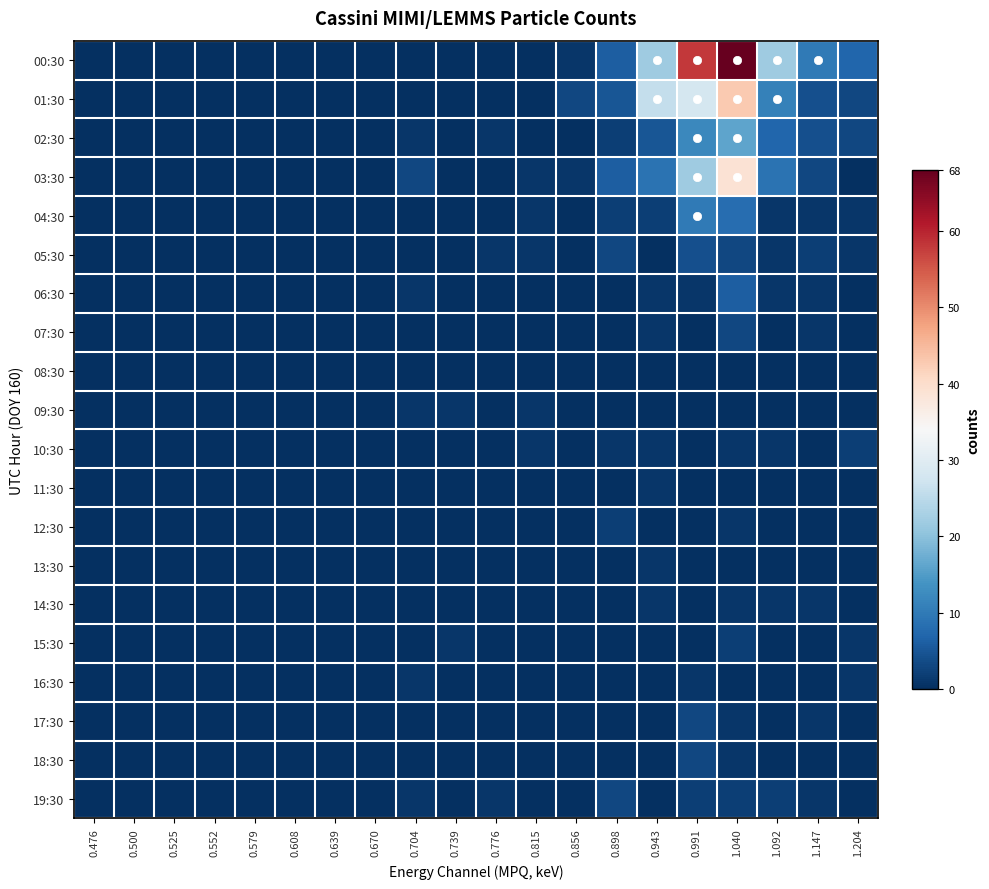

At which category does the chart reach its peak across all series?

1.040